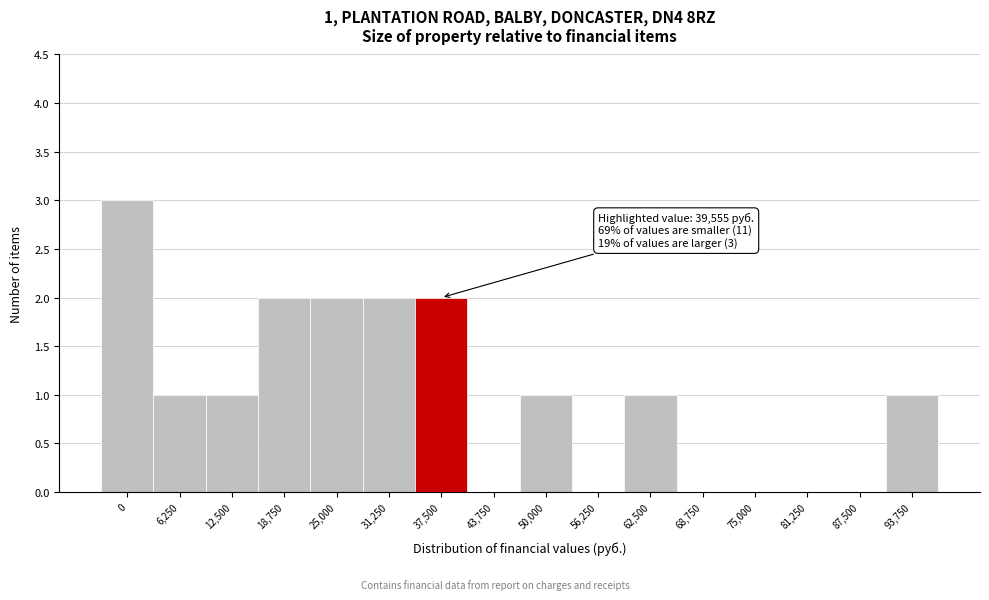

Reading right to left, transcribe all the data shown in this chart.

93,750=1	87,500=0	81,250=0	75,000=0	68,750=0	62,500=1	56,250=0	50,000=1	43,750=0	37,500=2	31,250=2	25,000=2	18,750=2	12,500=1	6,250=1	0=3